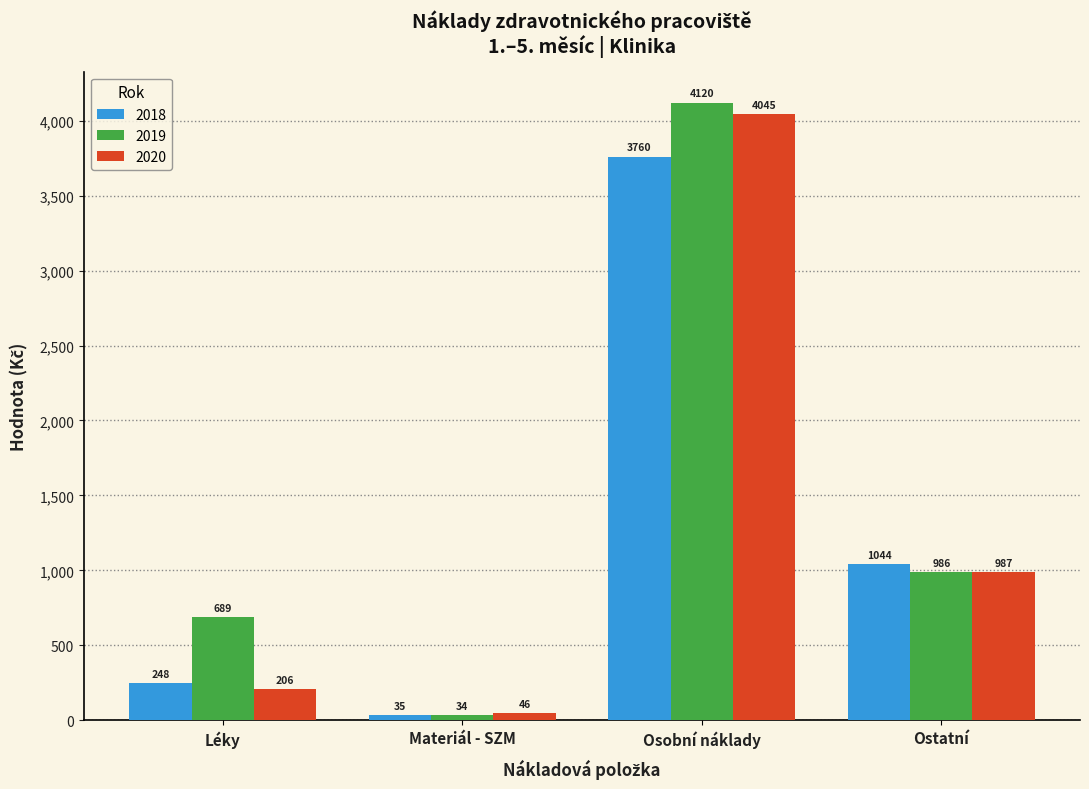

Between Léky and Materiál - SZM, which series saw the biggest shift?

2019